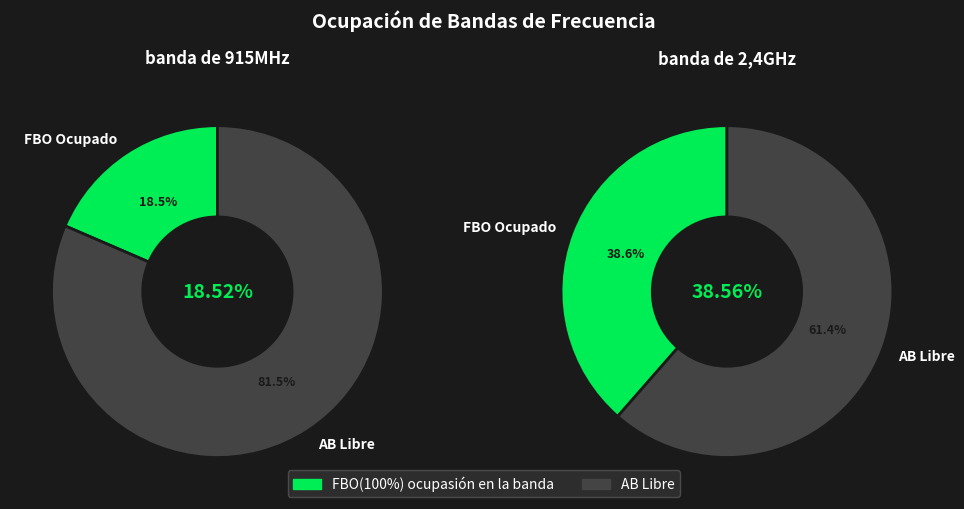

Between banda de 2,4GHz and banda de 915MHz, which is larger?

banda de 2,4GHz